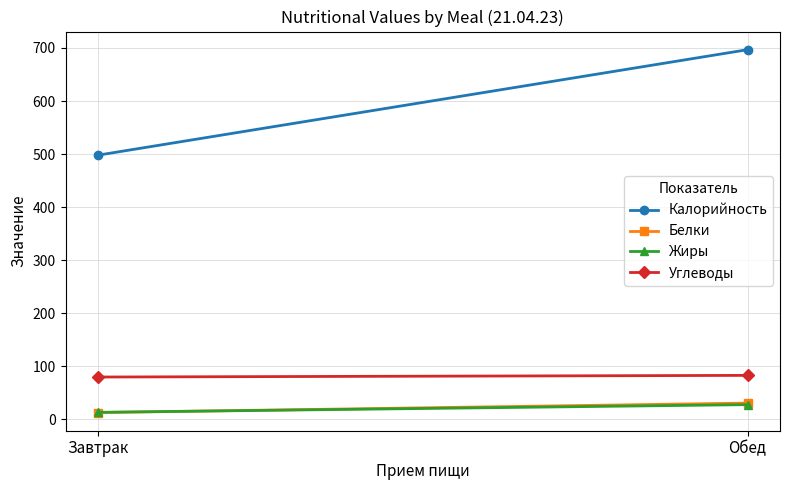

What is the sum of all Жиры values?

41.0